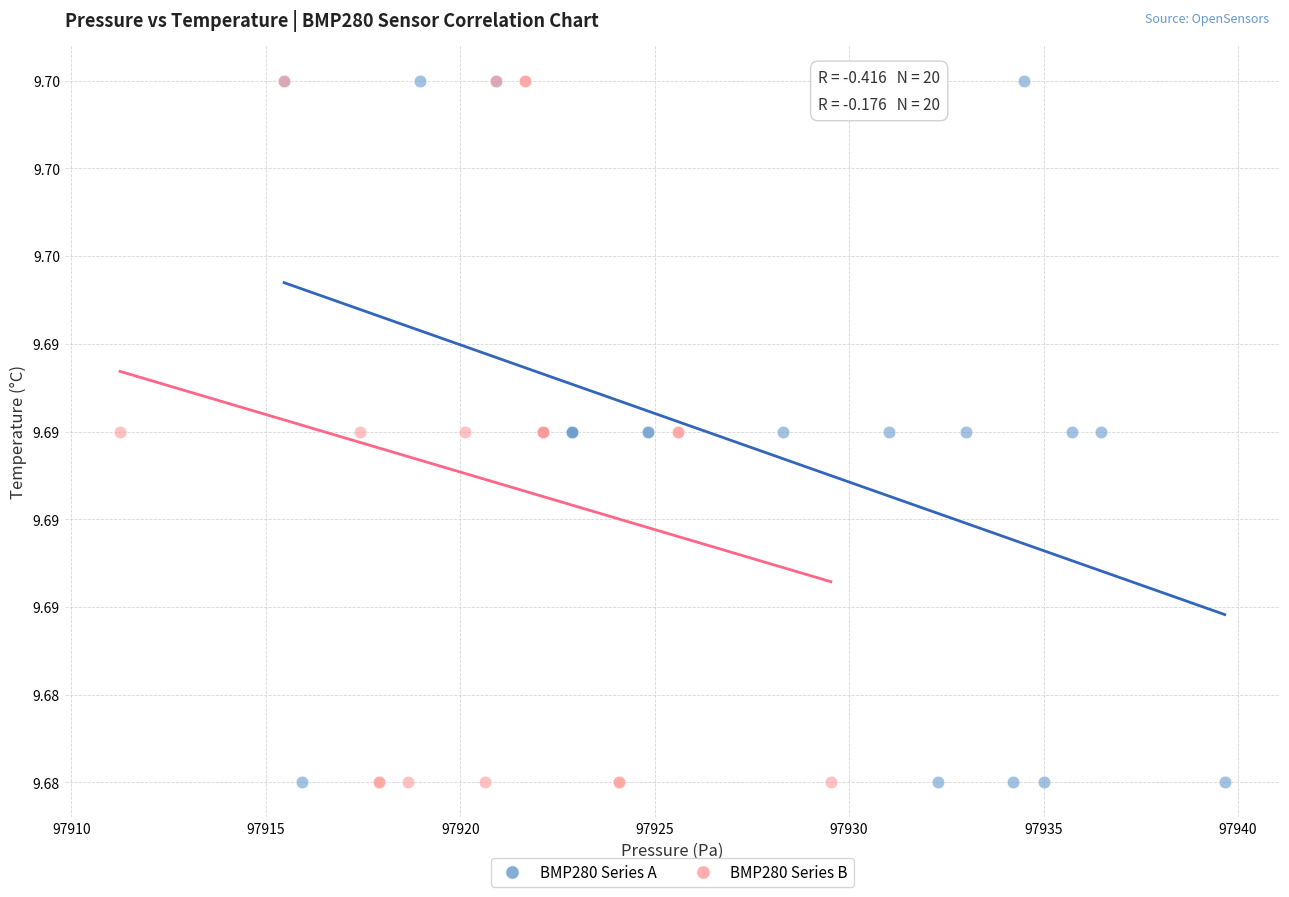

What are all the series names shown in the legend?

BMP280 Series A, BMP280 Series B